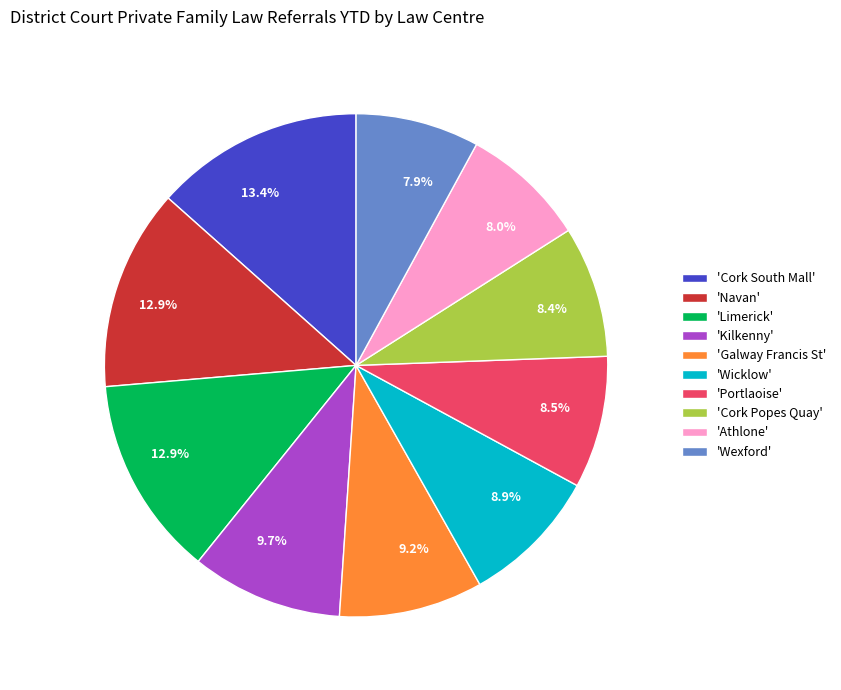

What percentage do 'Portlaoise' and 'Wicklow' together represent?

17.4%